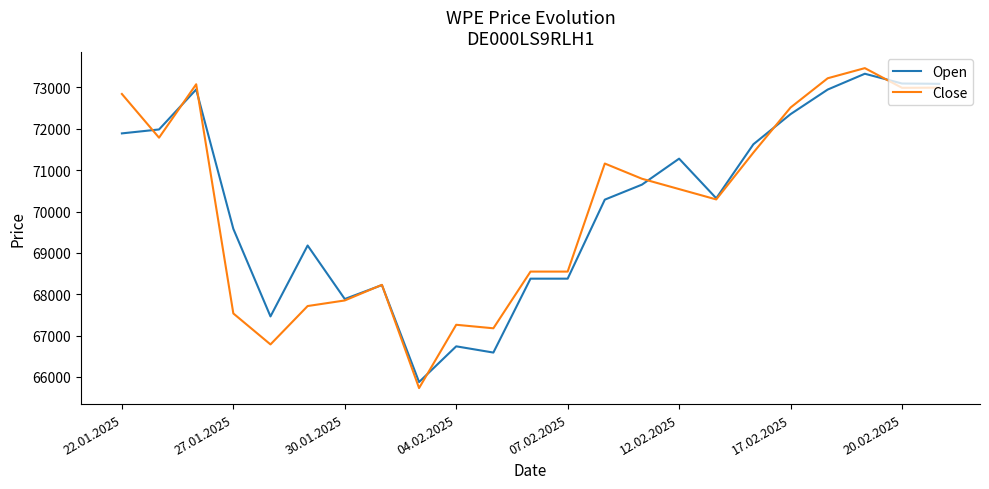

What is the average value of the Open series?

70178